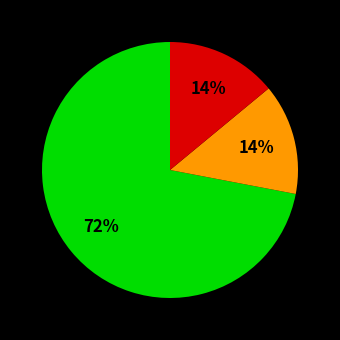

To the nearest percent, what is the average slice percentage?

33%